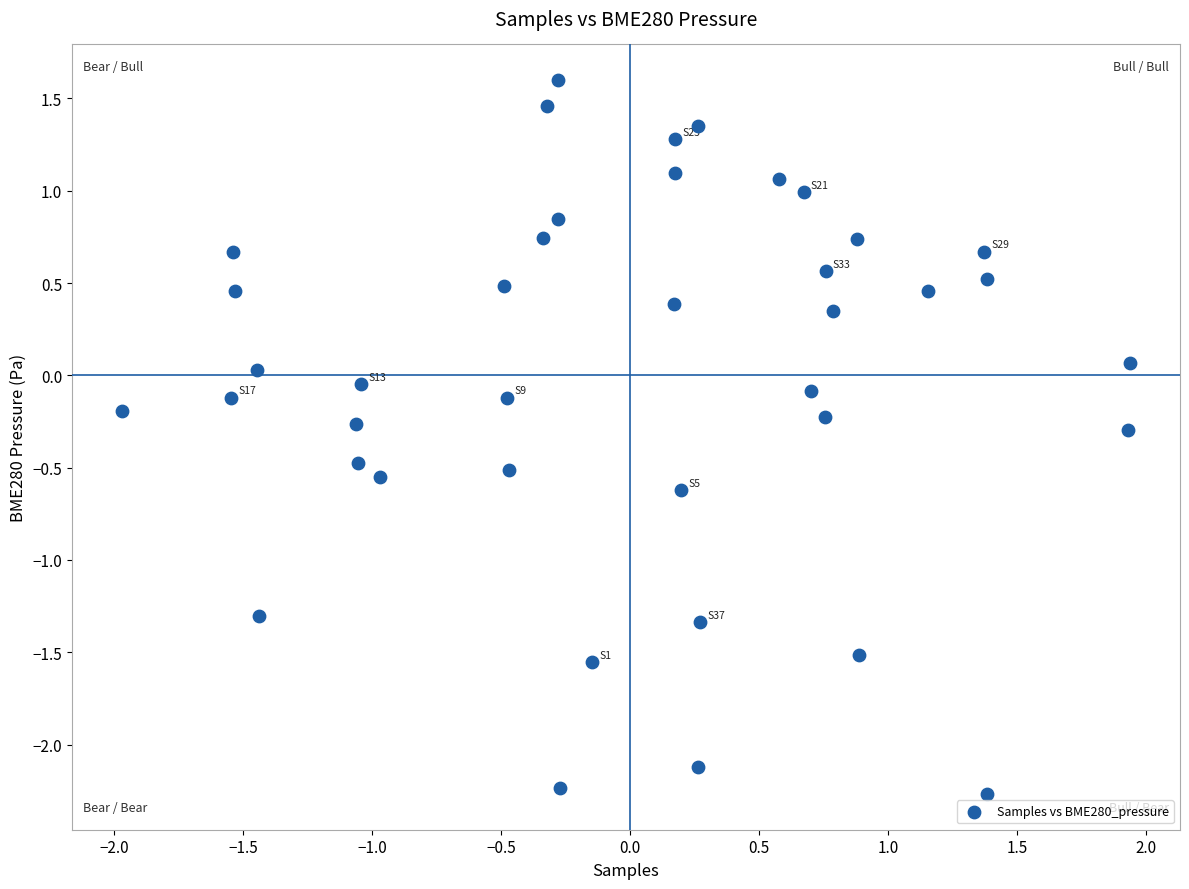

What is the range of X values (max minus min)?

3.9